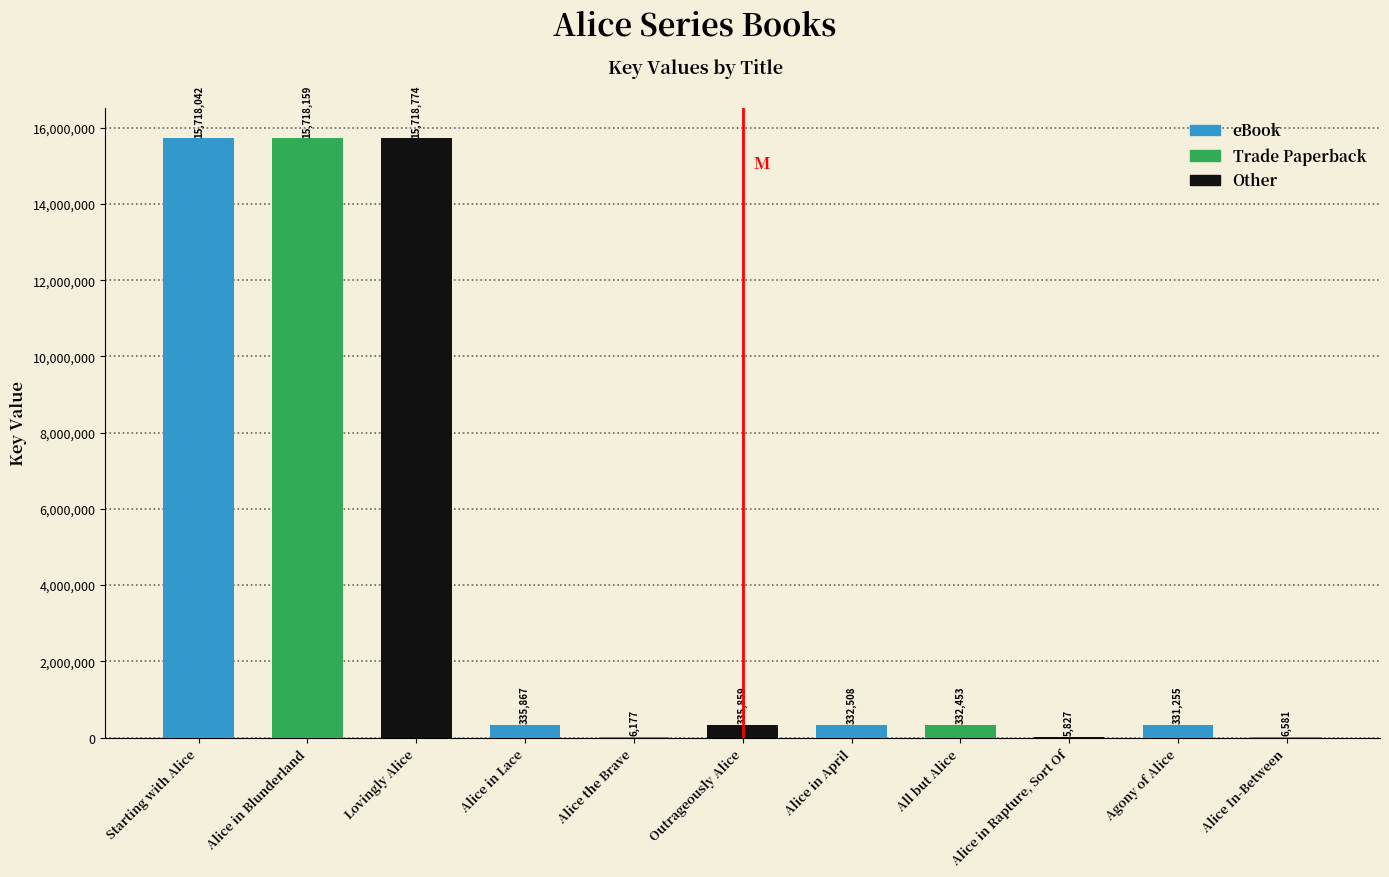

Which label corresponds to the largest value in the chart?

Lovingly Alice